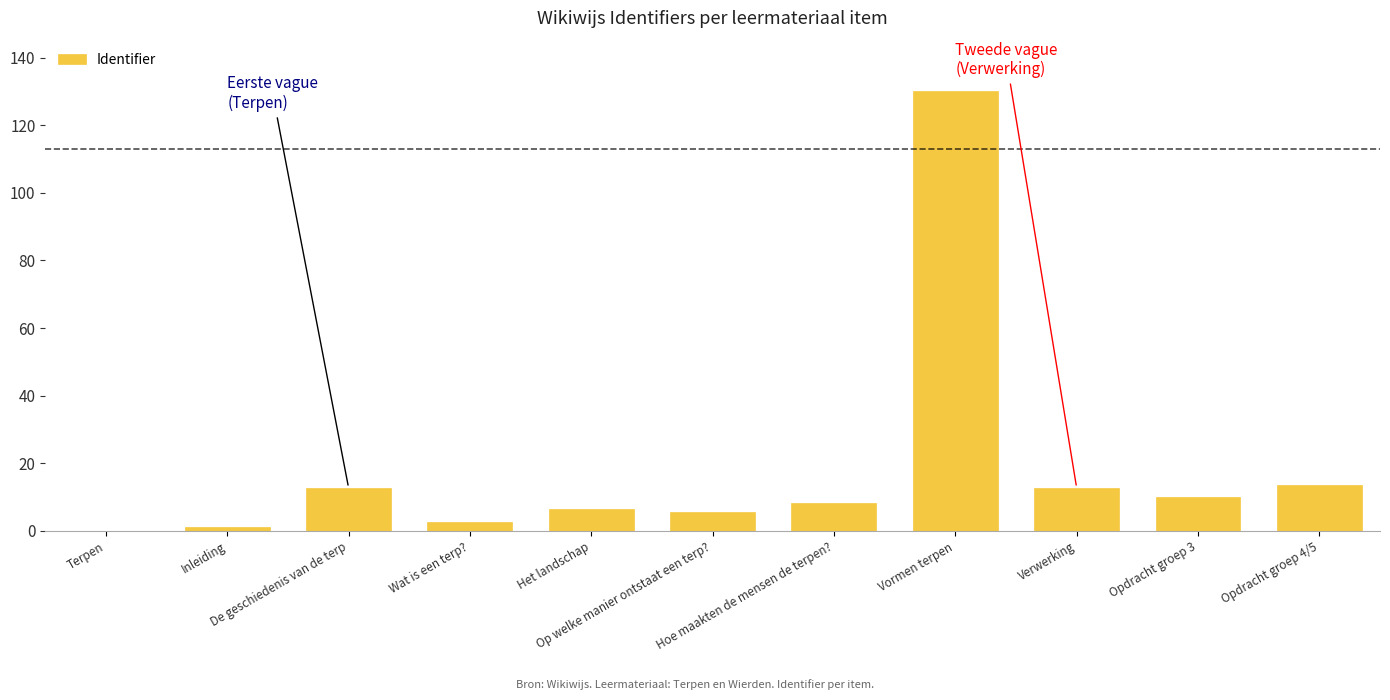

What is the change in value from Terpen to Het landschap?

+6.6